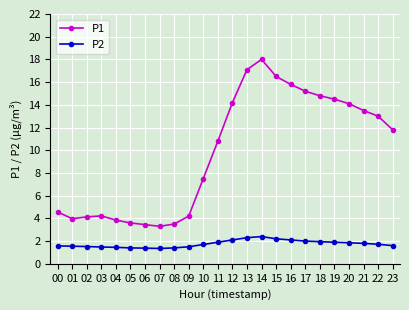

The value of P2 at 18 is 1.9. True or false?

True